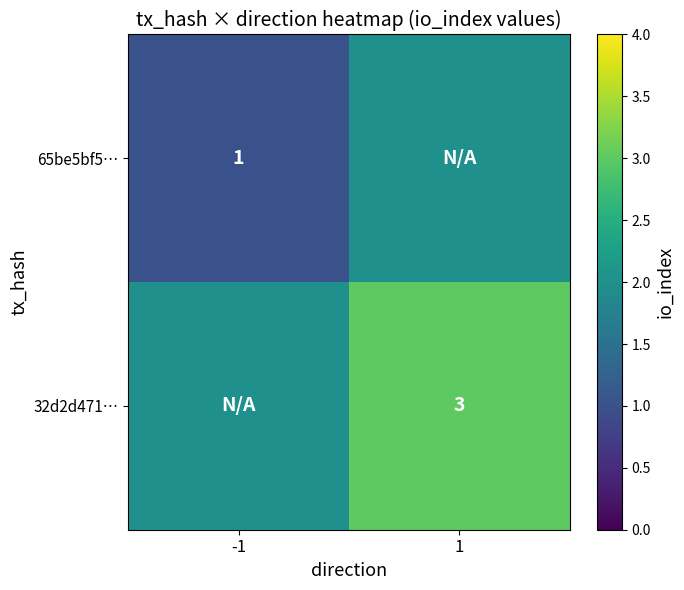

True or false: 32d2d471… has a value of 5 at 1.

False